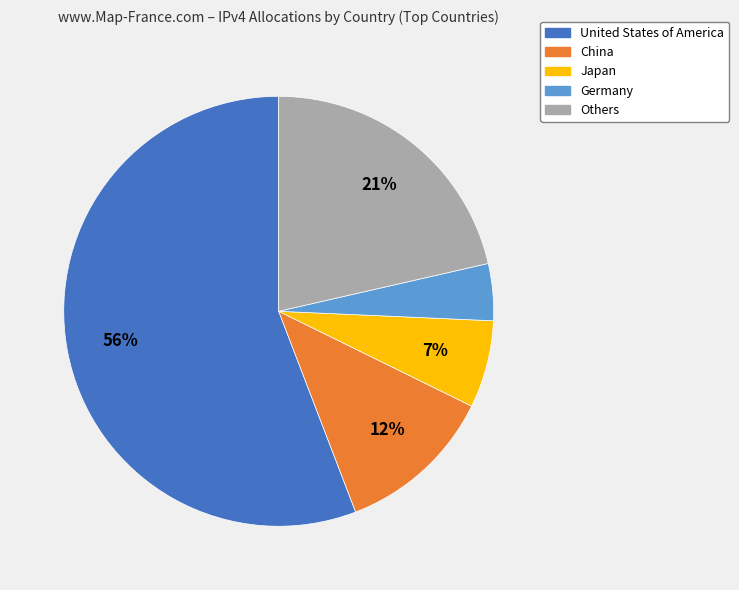

Does any single category account for the majority?

Yes